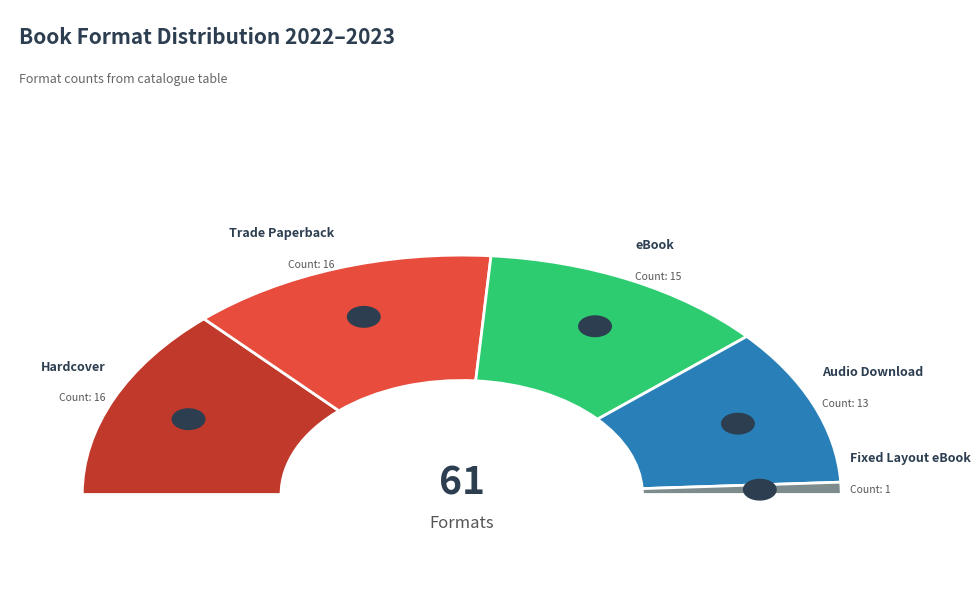

To the nearest percent, what portion does Hardcover represent?

26%